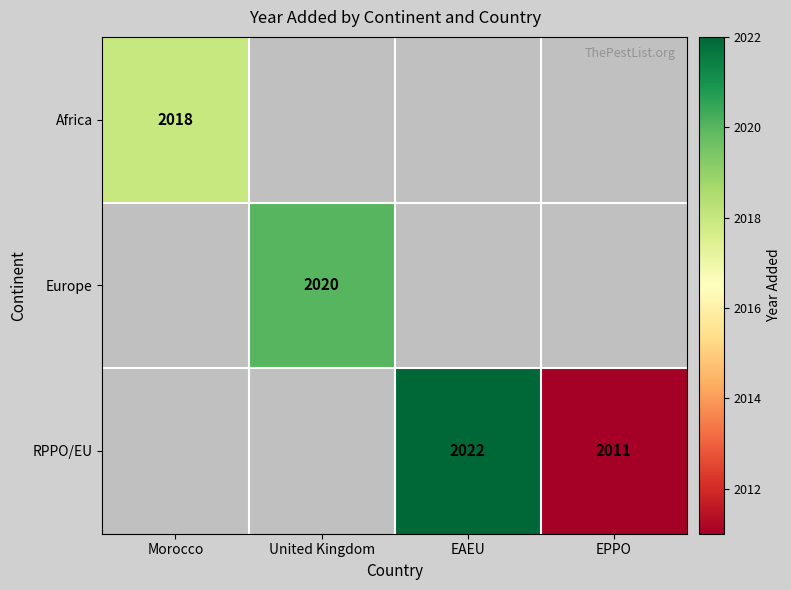

At how many categories does at least one series exceed 2013?

3